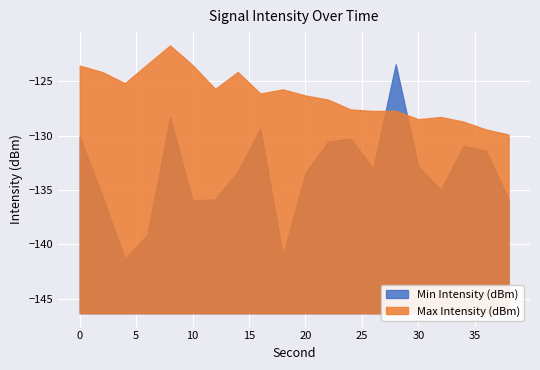

Where is the first local maximum for Min Intensity (dBm)?

8